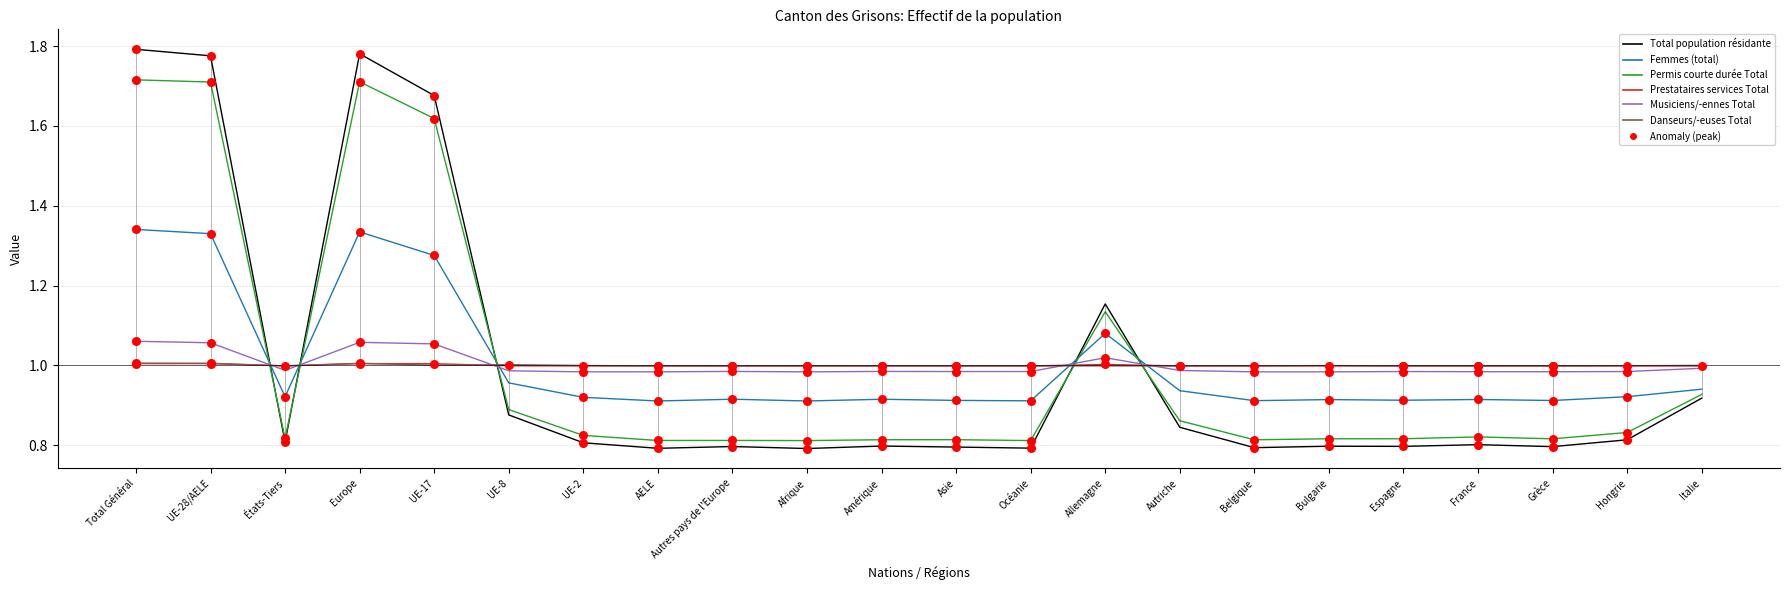

What is the total value across all series at UE-2?

5.5